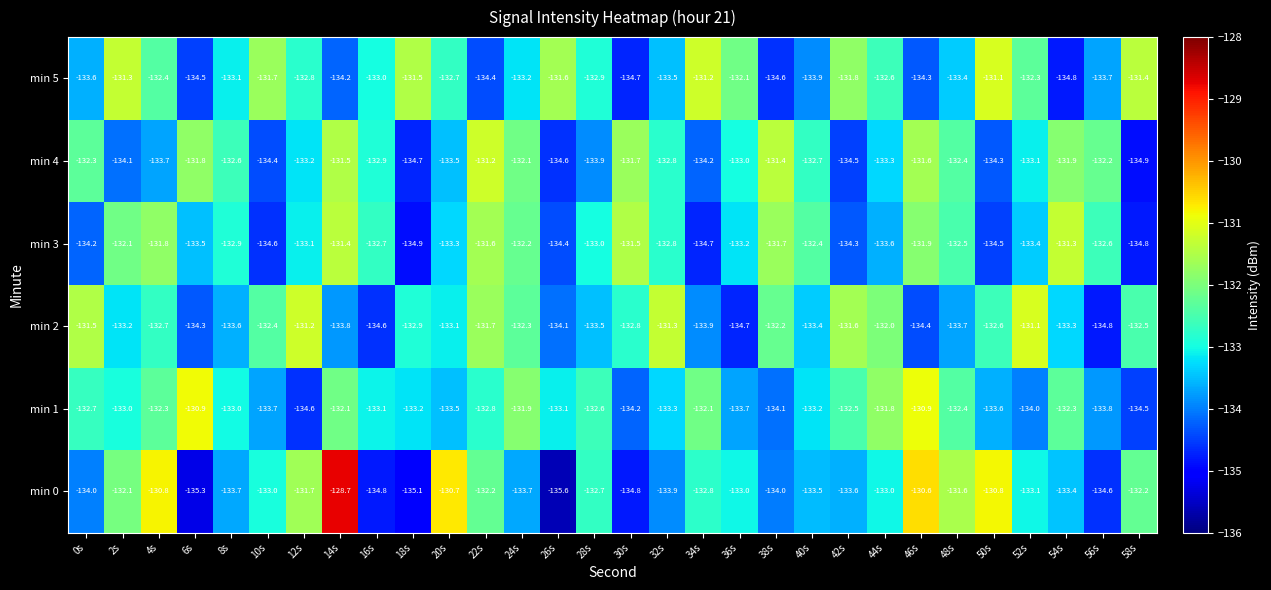

What is the minimum value shown in the chart?

-135.6